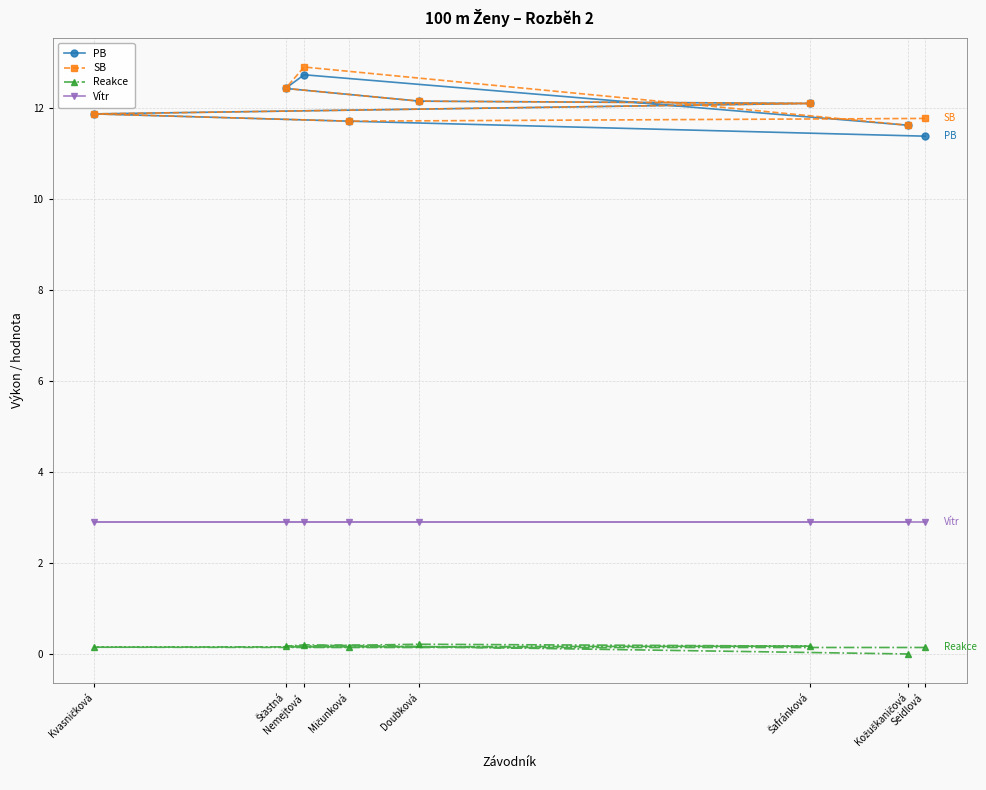

What is the value of the PB point at the 6th from the left?

12.1